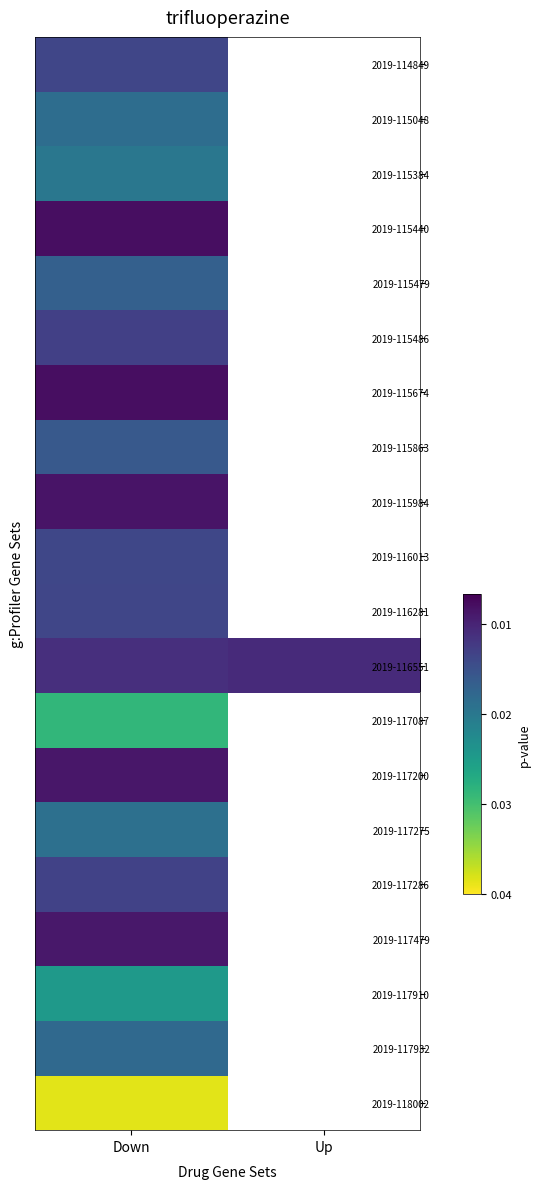

List the series in order of their peak value, lowest first.

2019-118002, 2019-117087, 2019-117910, 2019-115384, 2019-117275, 2019-115048, 2019-117932, 2019-115479, 2019-115863, 2019-116013, 2019-116281, 2019-114849, 2019-117286, 2019-115486, 2019-116551, 2019-117479, 2019-117200, 2019-115984, 2019-115440, 2019-115674